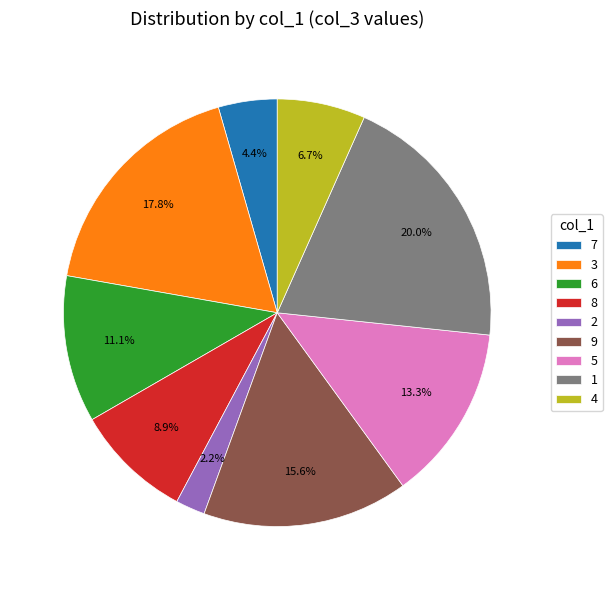

Does any single category account for the majority?

No